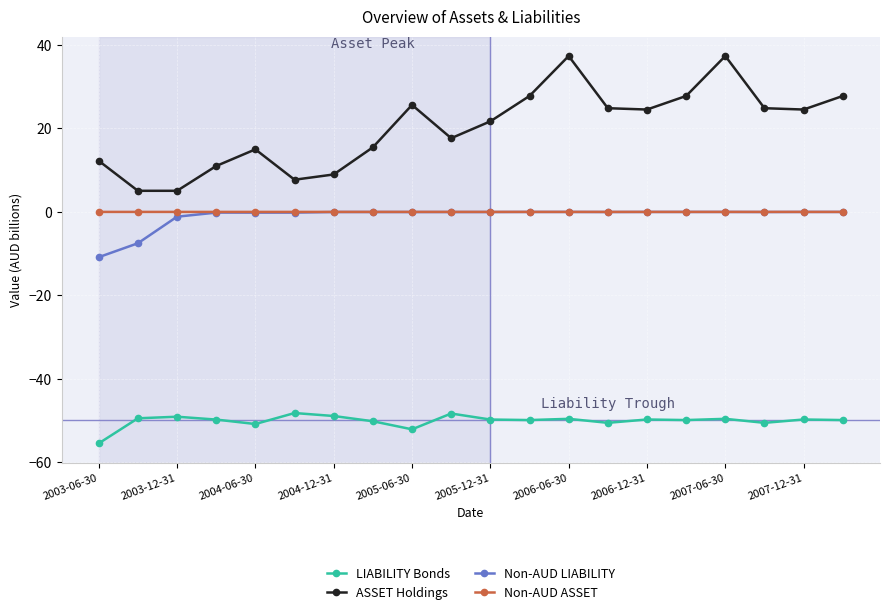

Which series has the largest total across all categories?

ASSET Holdings